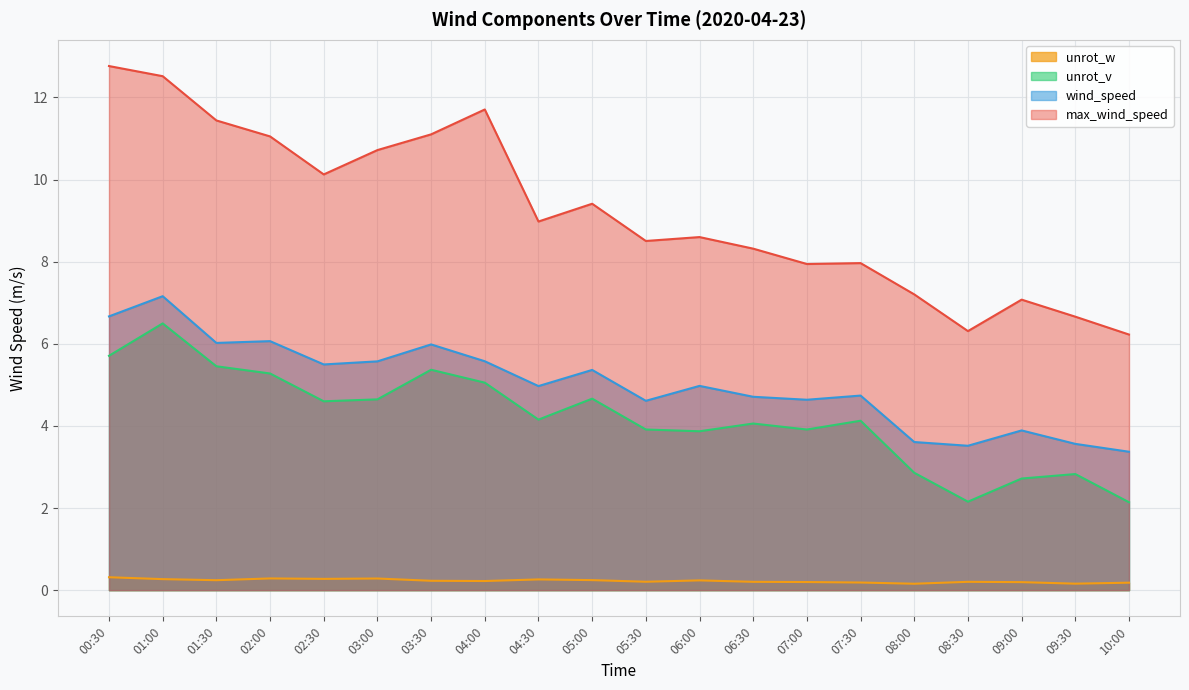

What is the difference between the second highest and second lowest values in the wind_speed series?

3.2